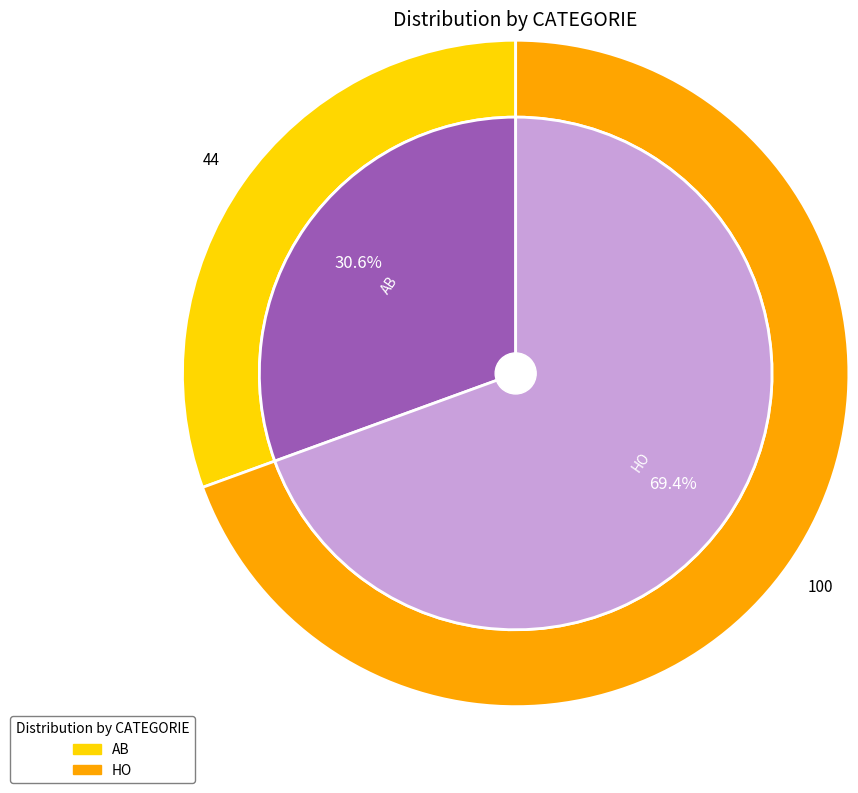

Rank the categories by value from highest to lowest.

HO, AB